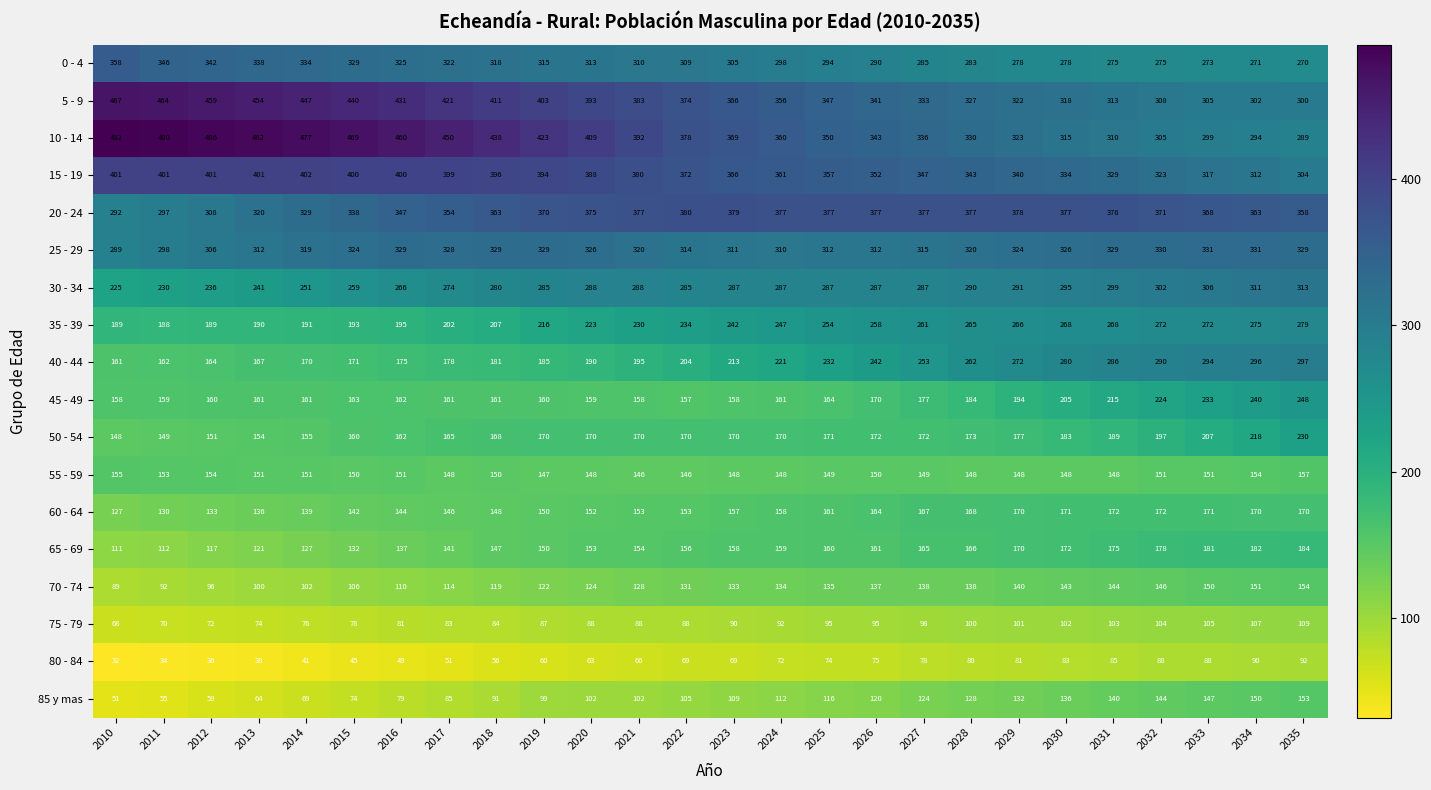

Which category has the highest value in the 20 - 24 series?

2022